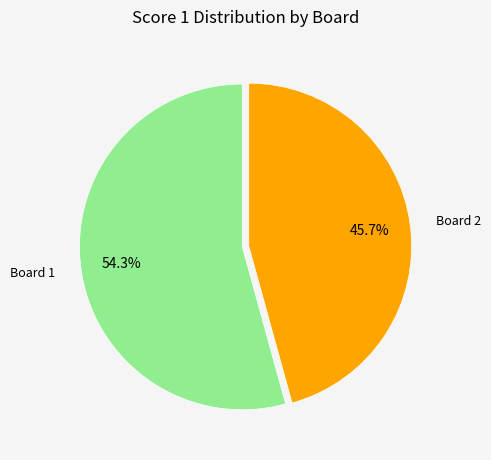

Is there a majority slice in this chart?

Yes